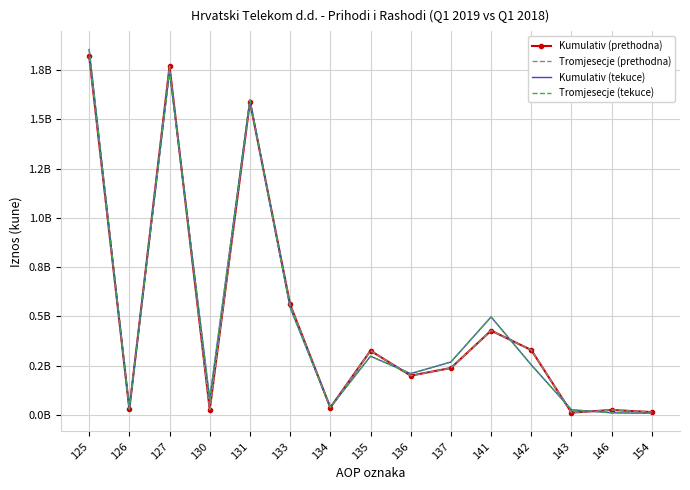

Which series has the largest total across all categories?

Kumulativ (tekuce)